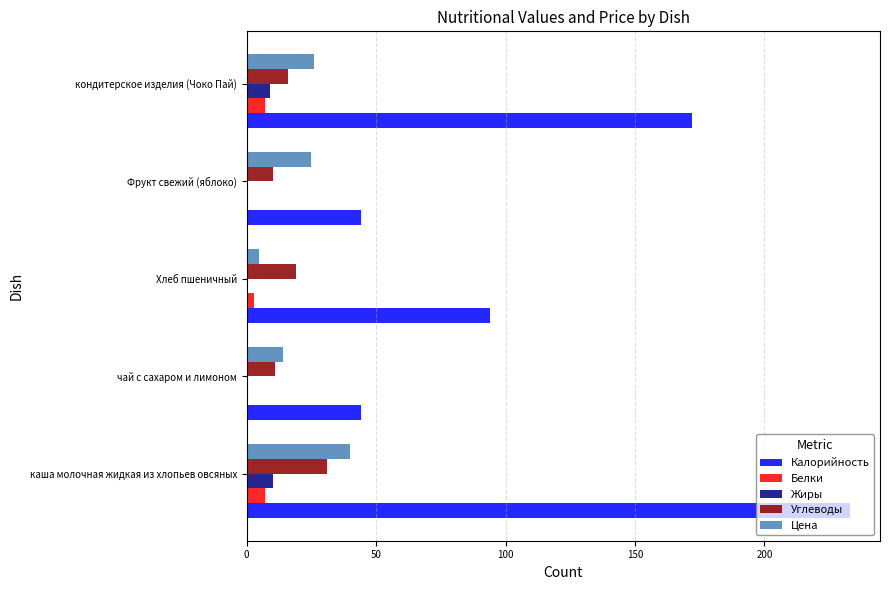

What is the sum of the Белки values at кондитерское изделия (Чоко Пай) and чай с сахаром и лимоном?

7.0